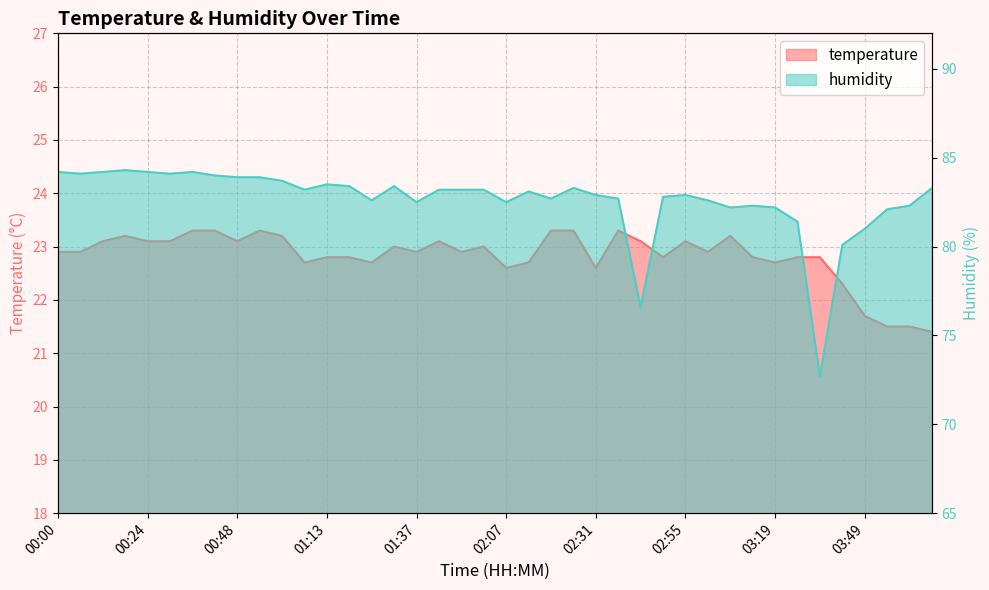

True or false: temperature has a value of 22.9 at 01:37.

True